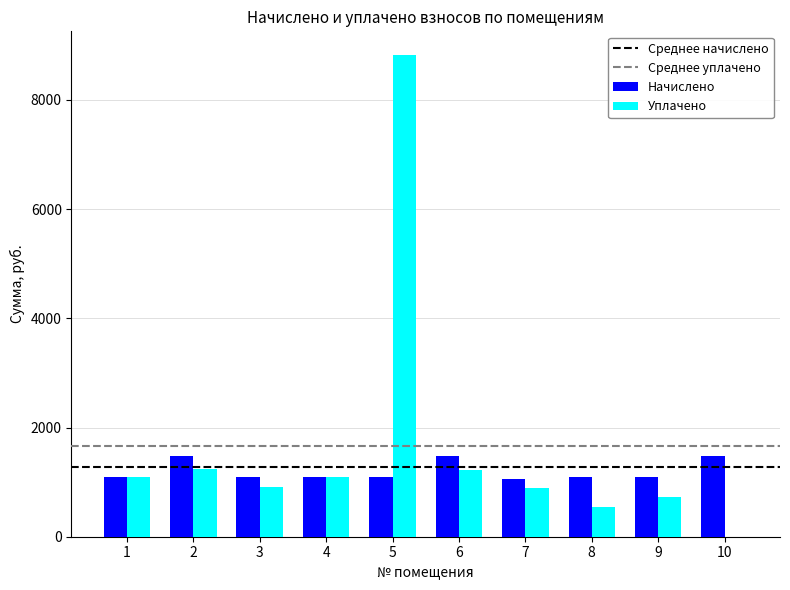

What is the sum of the Уплачено values at 3 and 7?

1798.8